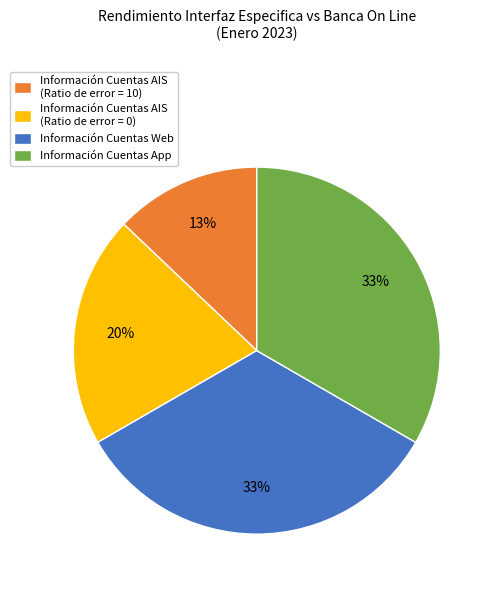

To the nearest percent, what is the difference between the largest and smallest slice percentages?

20%